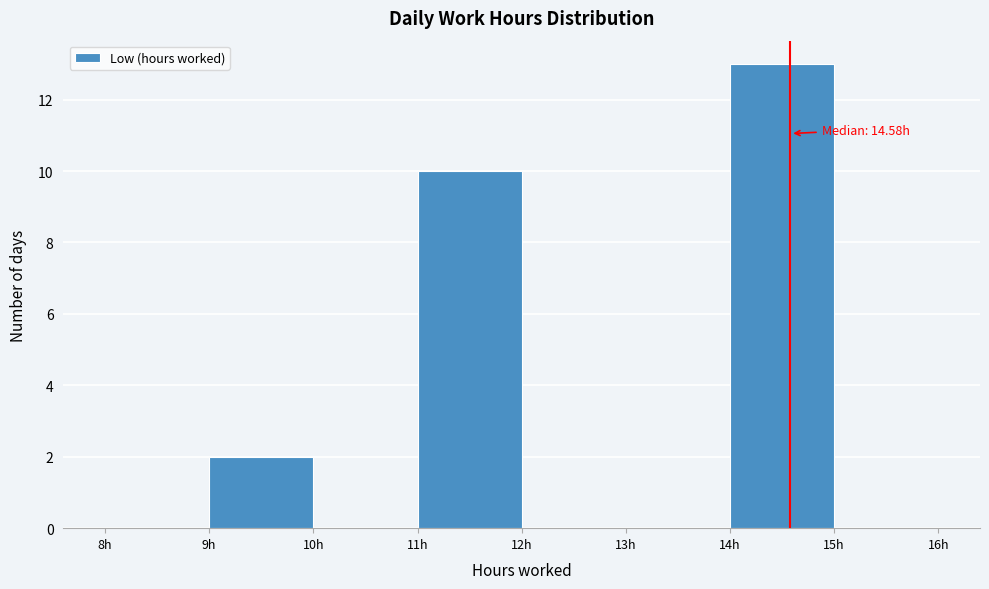

Over which range of the x-axis is the bar tallest?

14 to 15